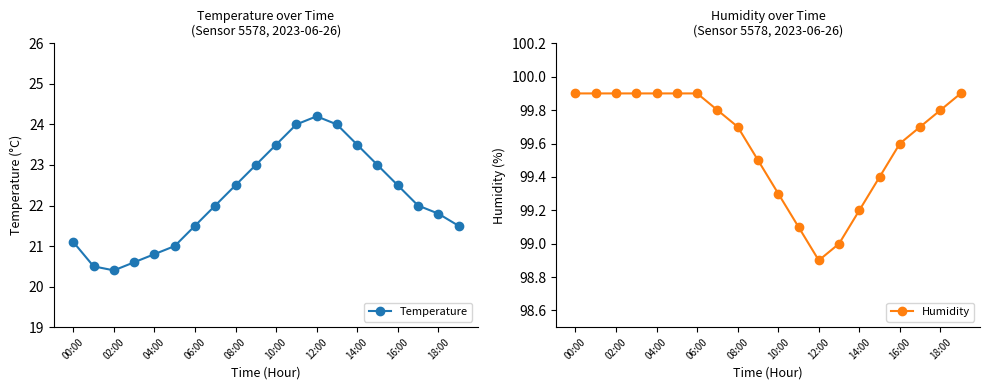

Is it true that Humidity equals 99.9 at 04:00?

True